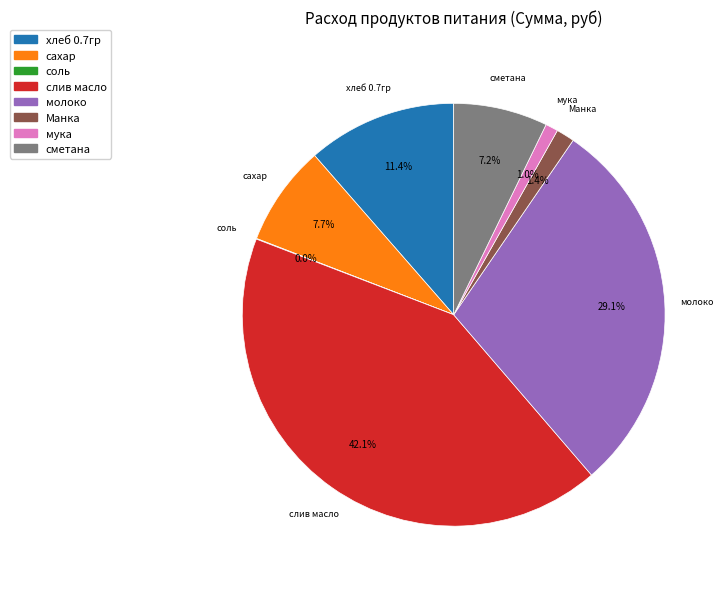

Between слив масло and сметана, which is larger?

слив масло